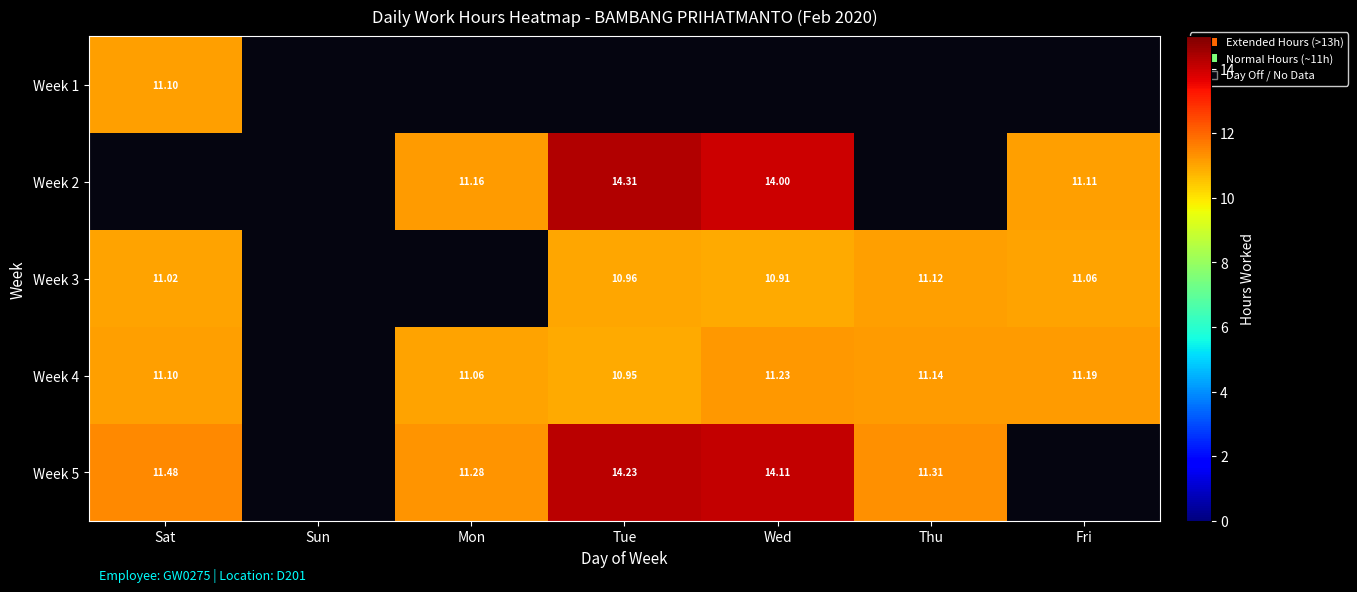

Is the value of Week 5 at Mon greater than the value of Week 3 at Tue?

Yes